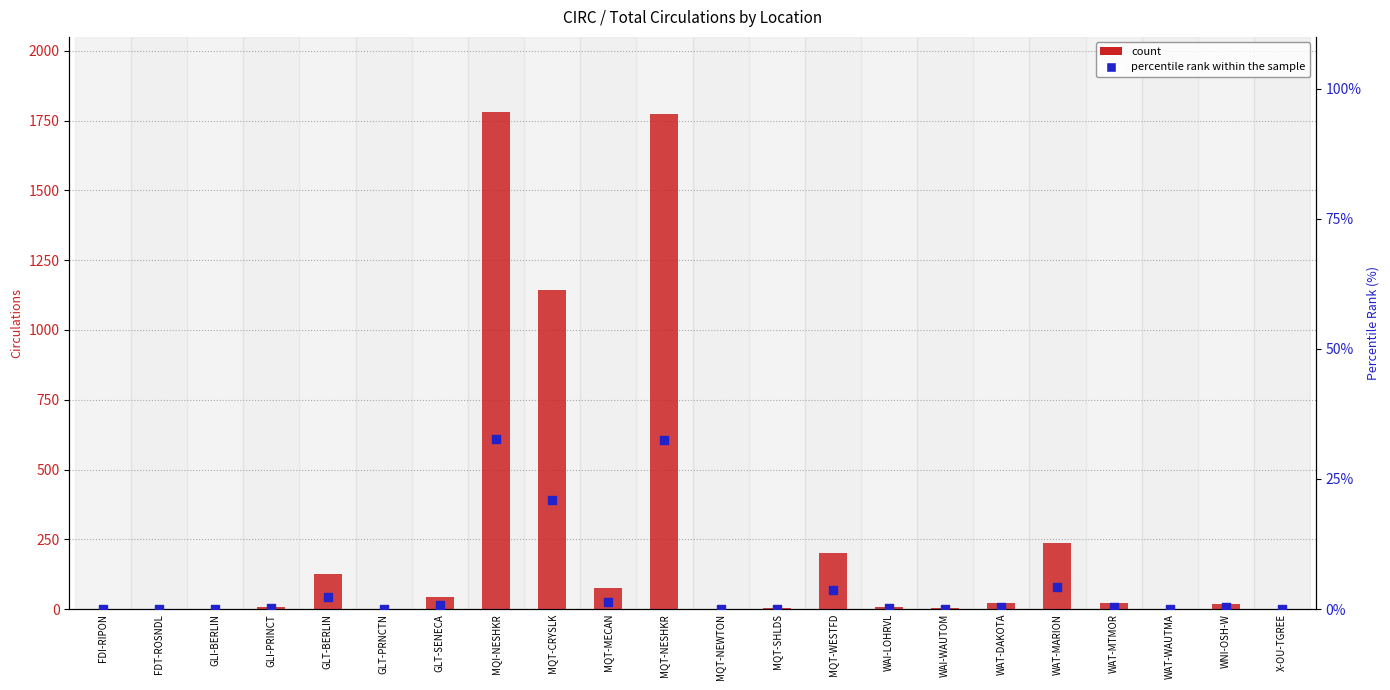

At how many categories does at least one series exceed 1106?

3